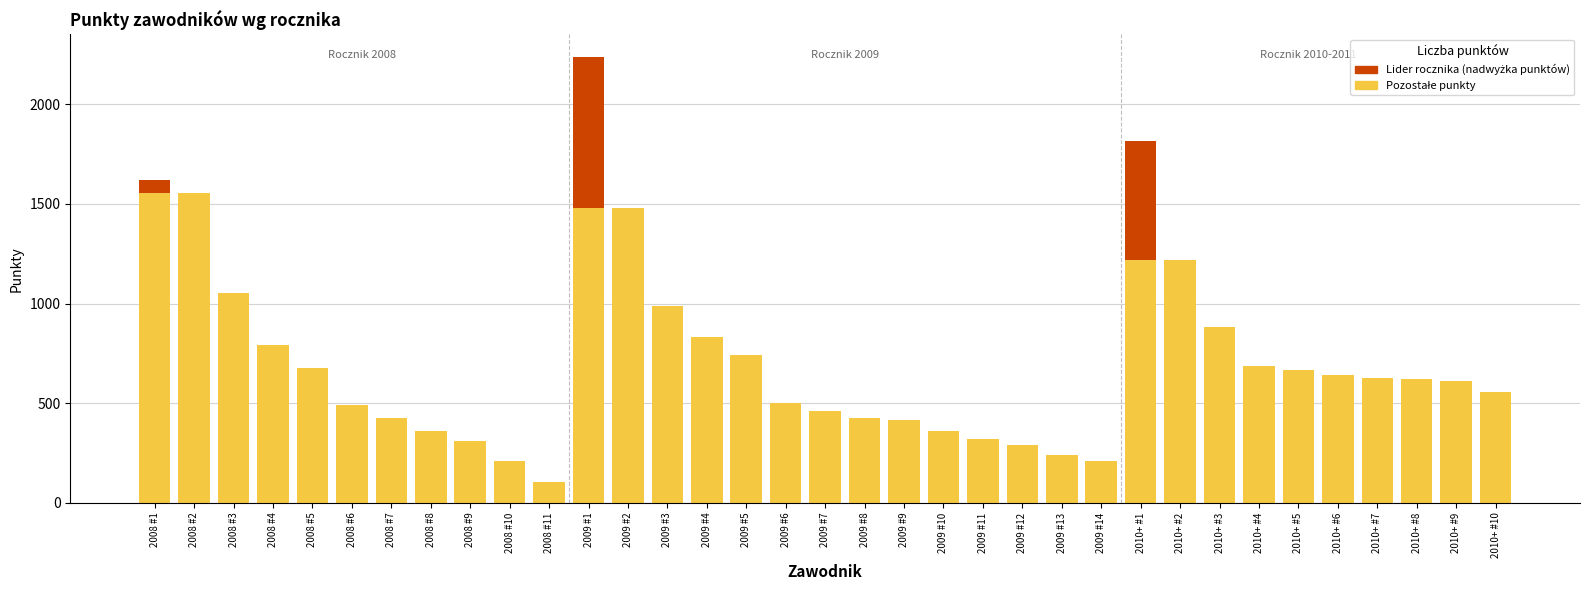

At which category is the sum across all series the highest?

2009 #1